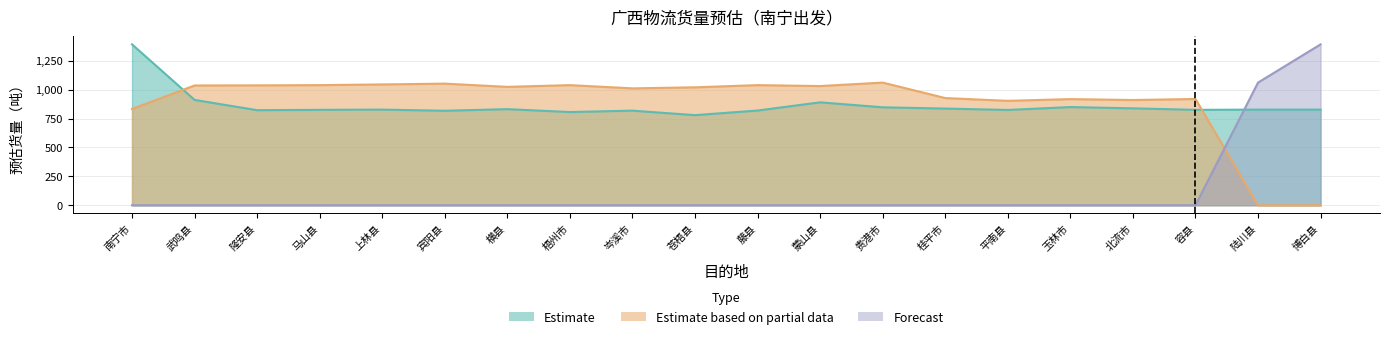

At which category does Estimate based on partial data reach its first local peak?

宾阳县